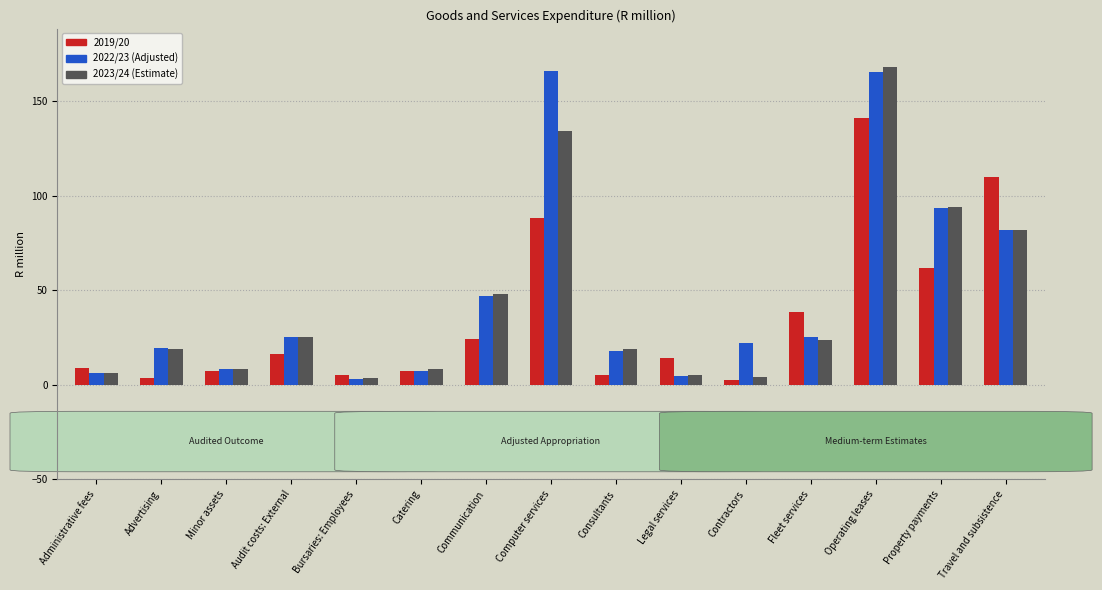

At which label does 2022/23 (Adjusted) first exceed 22?

Audit costs: External